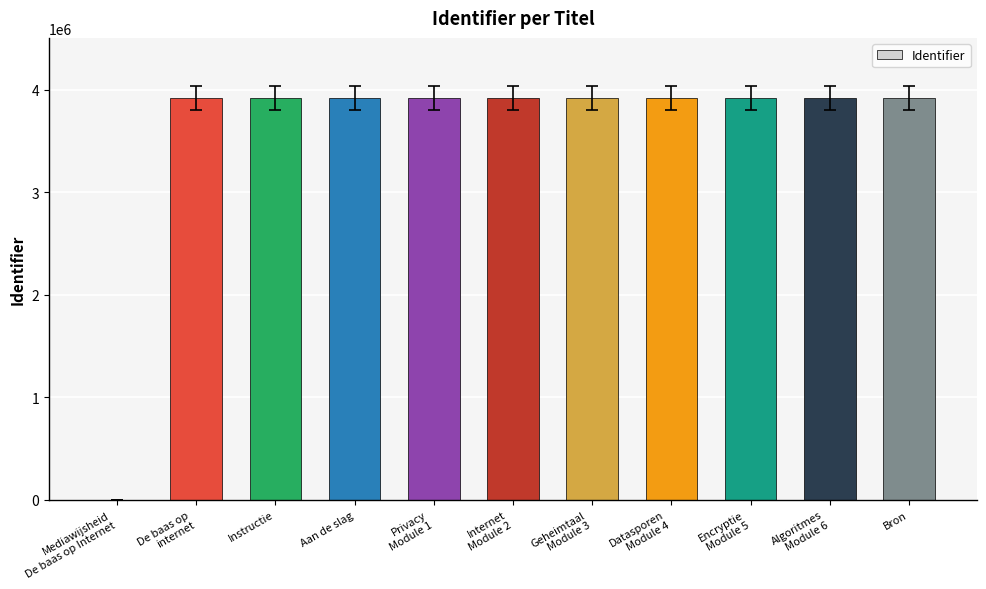

What is the greatest value displayed?

3917245